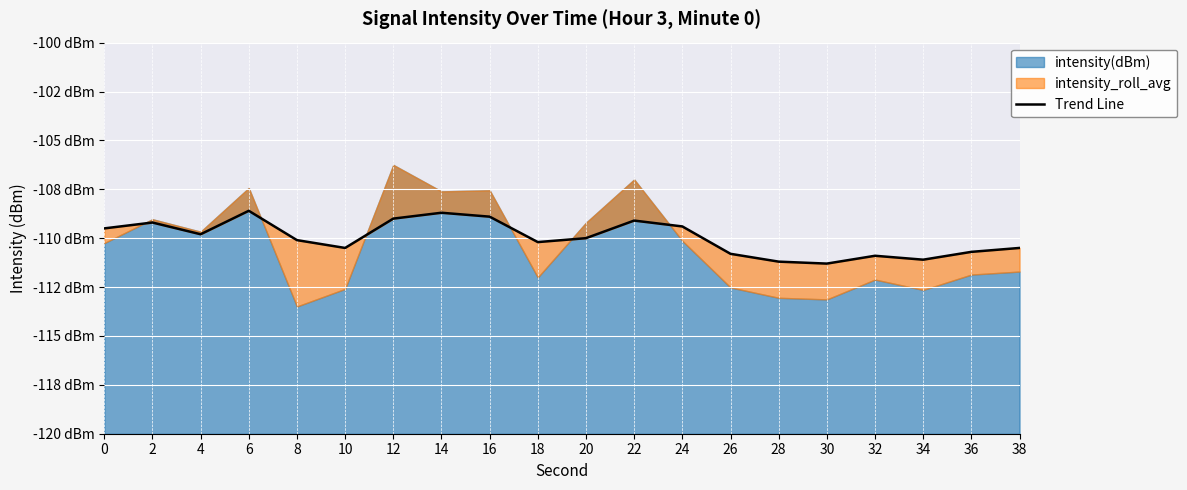

How many interior local peaks (higher than both neighbors) does the data have?

5